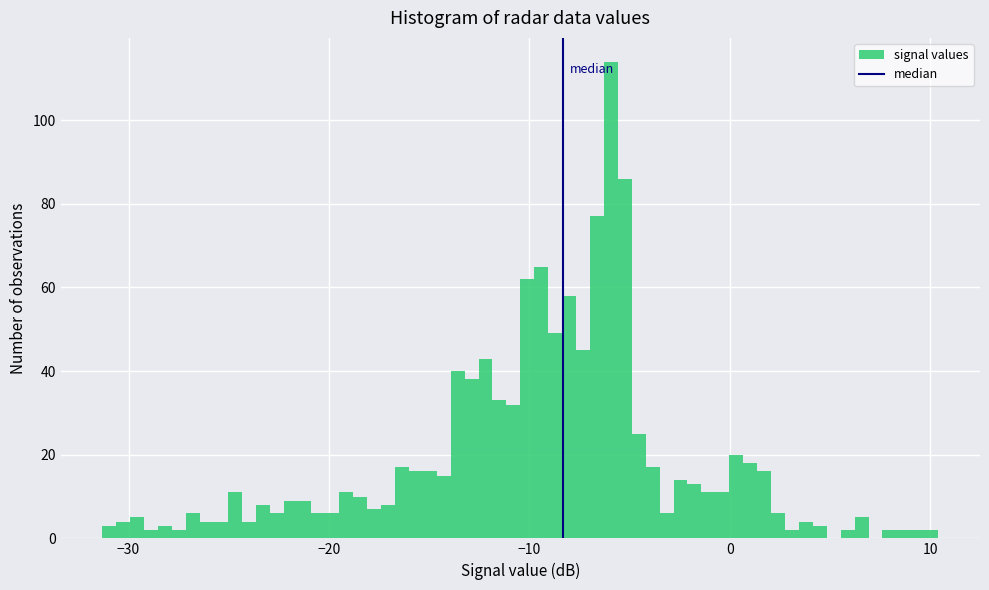

Around what value on the x-axis is the tallest bar? Give the approximate position of its centre, as read against the axis.

-6